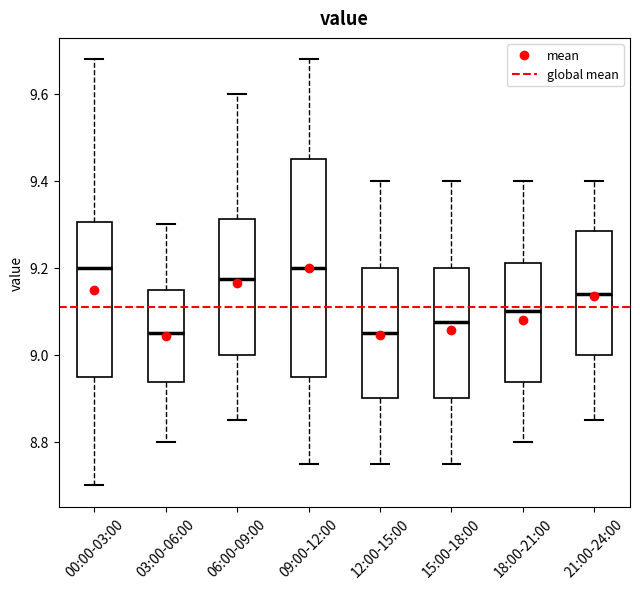

Comparing the boxes themselves (not the whiskers), which one is the tallest?

09:00-12:00